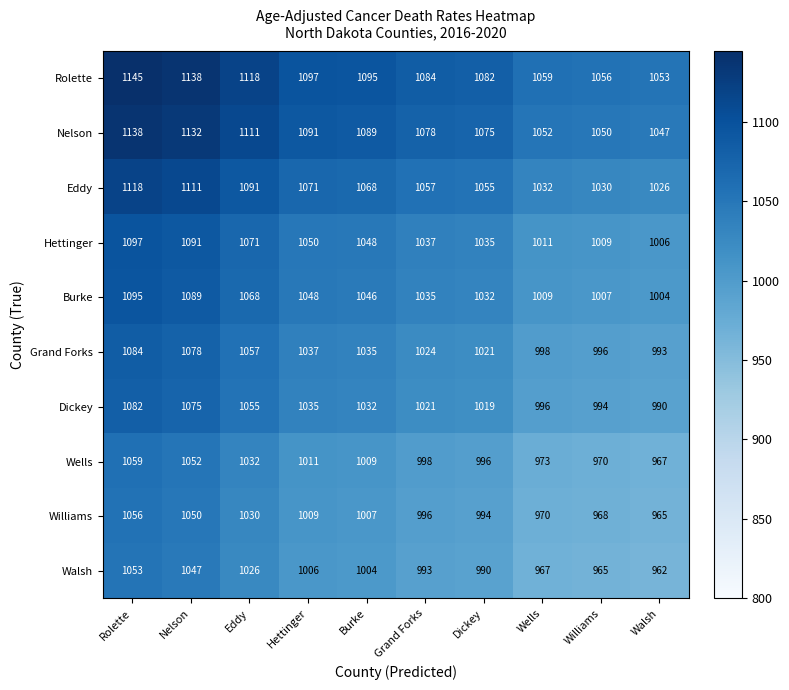

What is the total value across all series at Wells?

10067